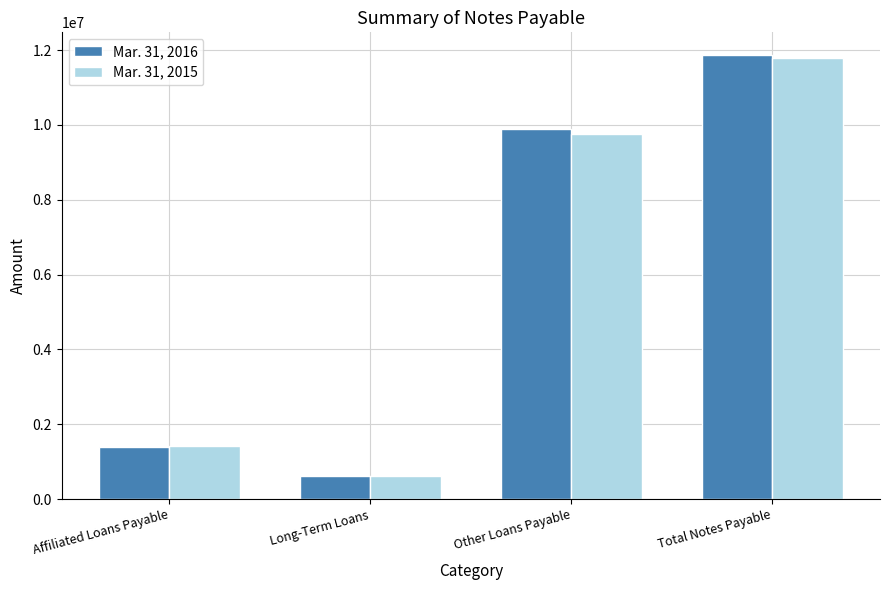

Is it true that Mar. 31, 2016 equals 3384302 at Other Loans Payable?

False